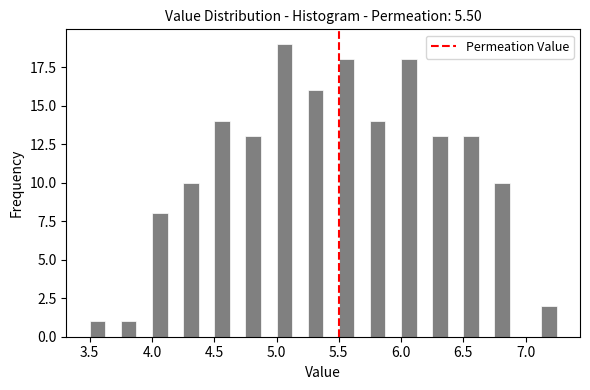

Read against the x-axis, roughly where is the centre of the tallest bar?

5.05